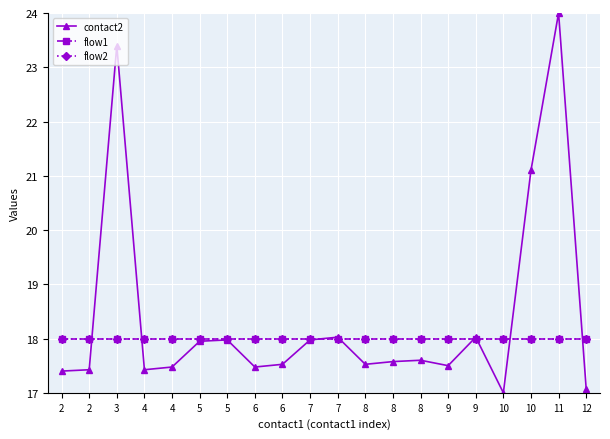

What is the total value across all series at 2?

53.4